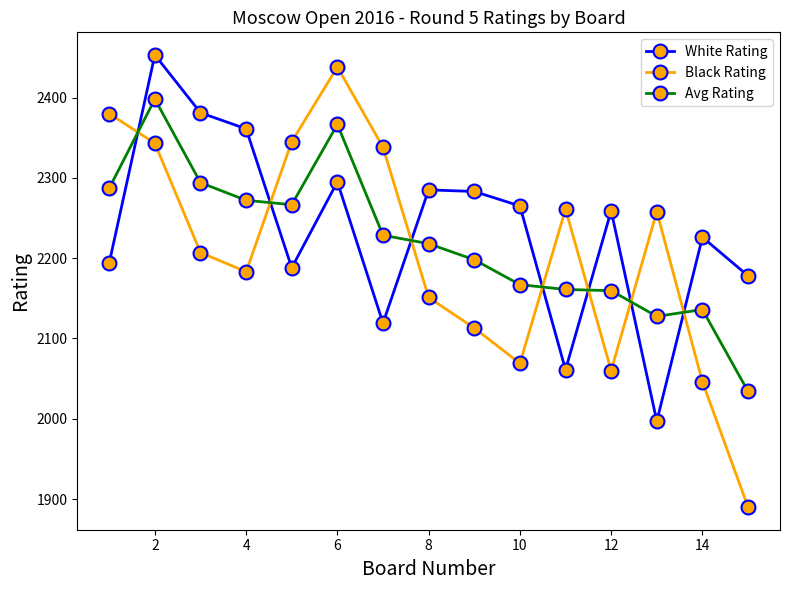

How many lines are shown in the chart?

3